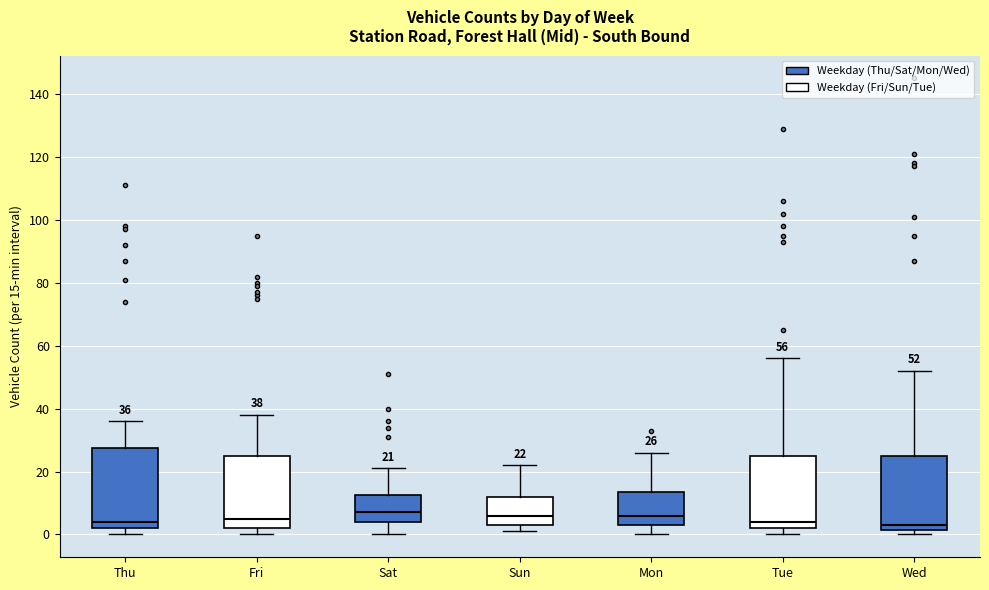

Comparing the boxes themselves (not the whiskers), which one is the tallest?

Thu